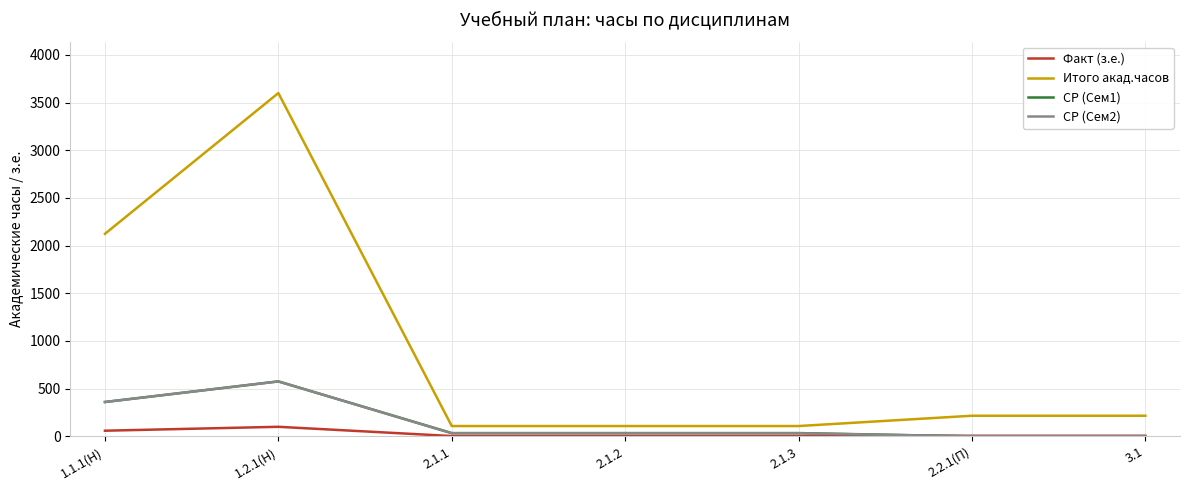

The СР (Сем2) series shows 0 at 3.1. True or false?

True